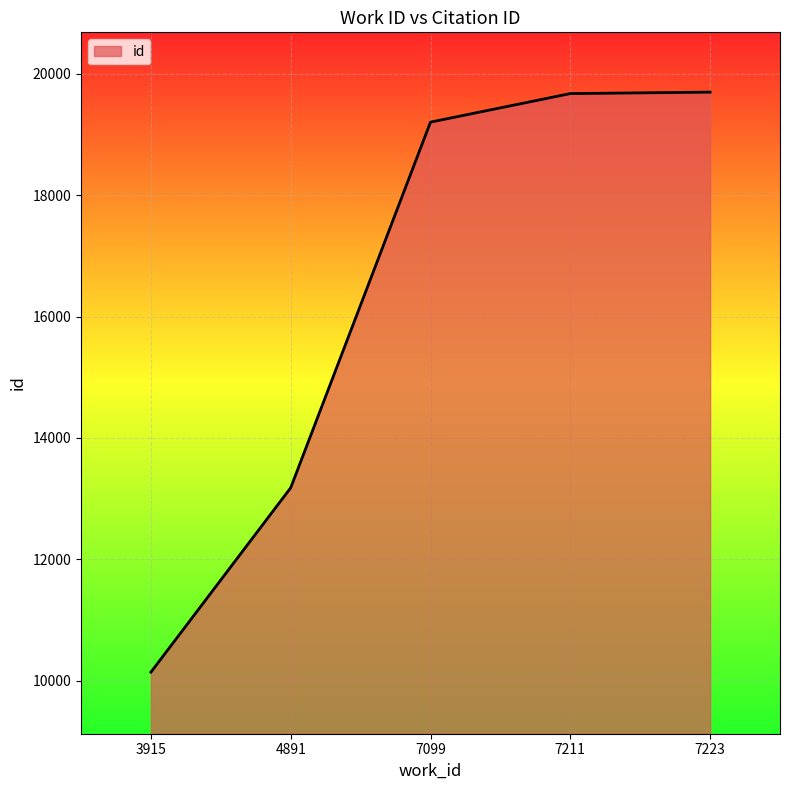

What is the approximate value at 7099?

19203